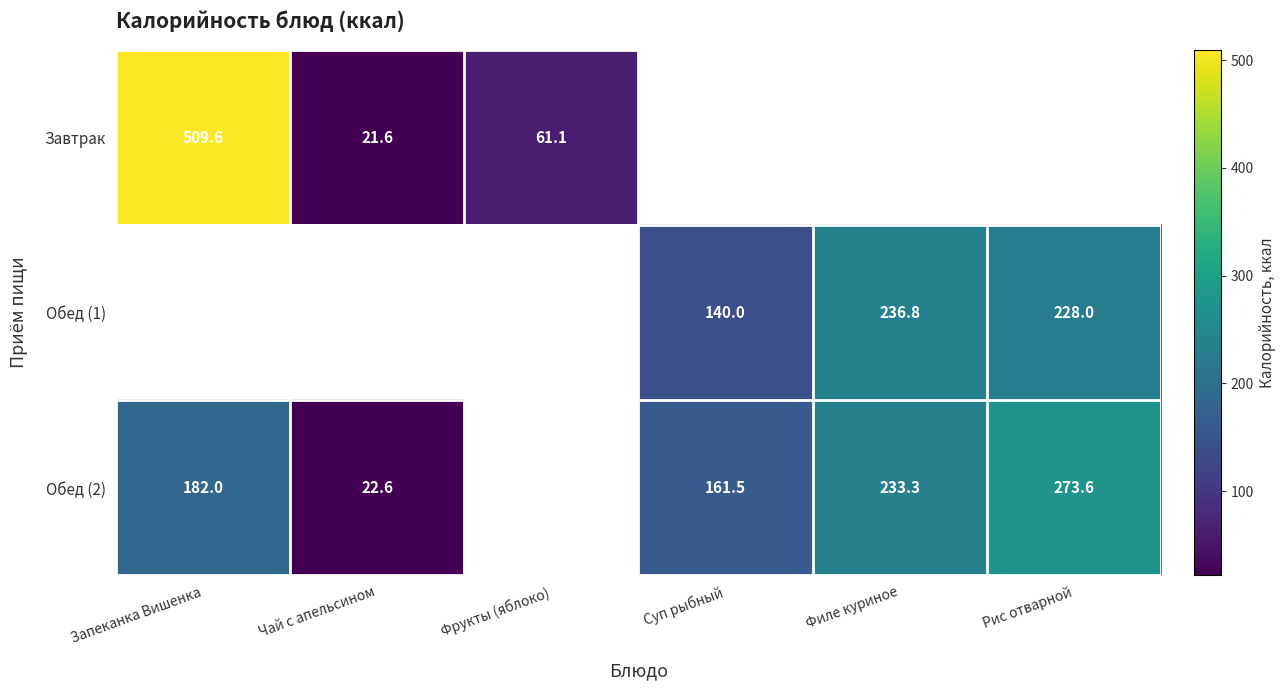

What is the sum of the Обед (2) values at Суп рыбный and Филе куриное?

394.8